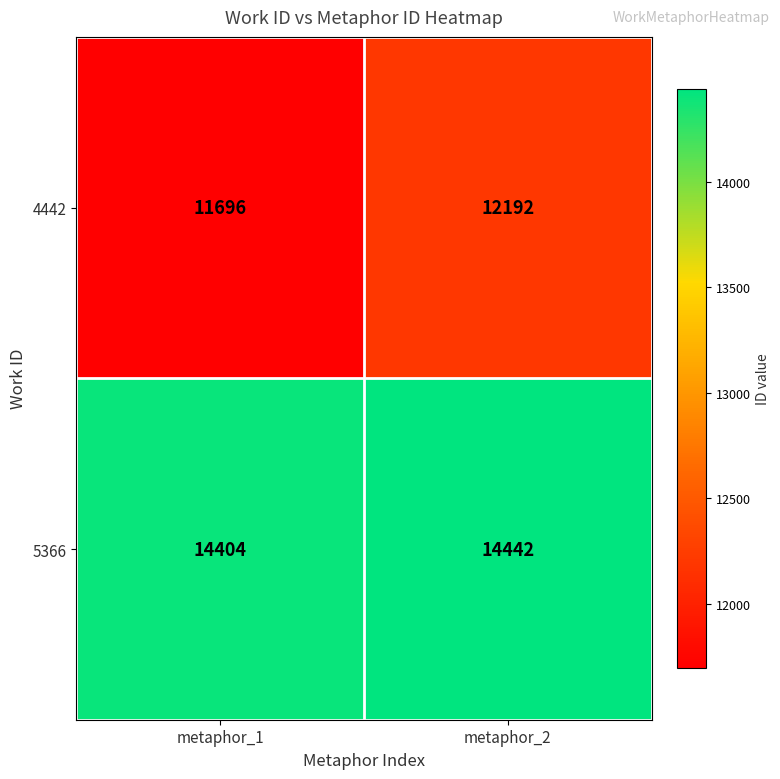

What is the maximum value for 5366?

14442